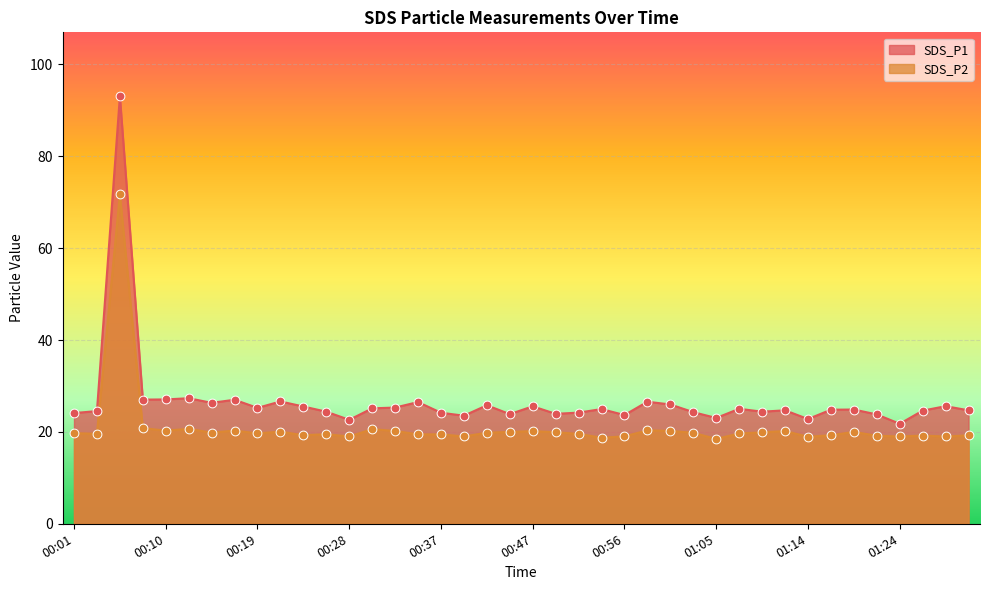

Which series has the largest total across all categories?

SDS_P1